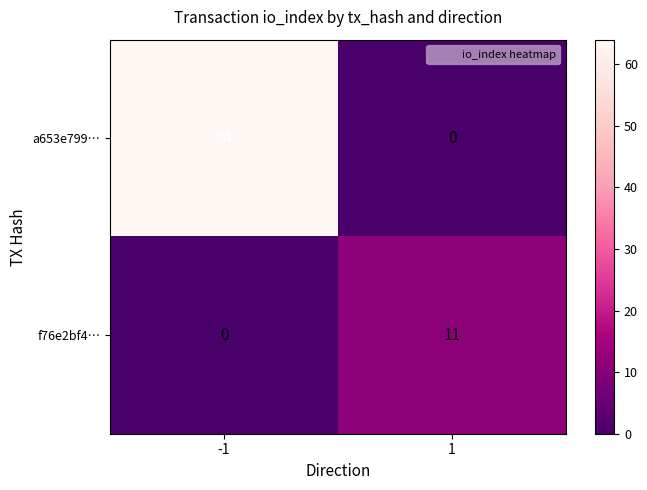

List the series in order of their peak value, highest first.

a653e799…, f76e2bf4…